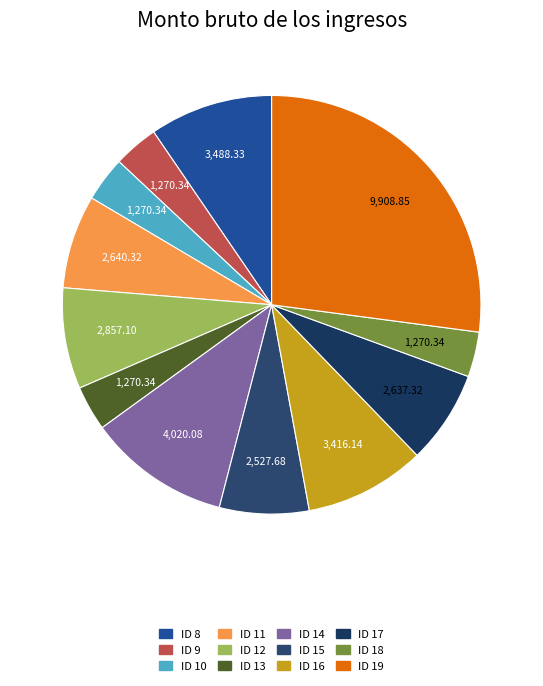

Between ID 16 and ID 15, which is larger?

ID 16